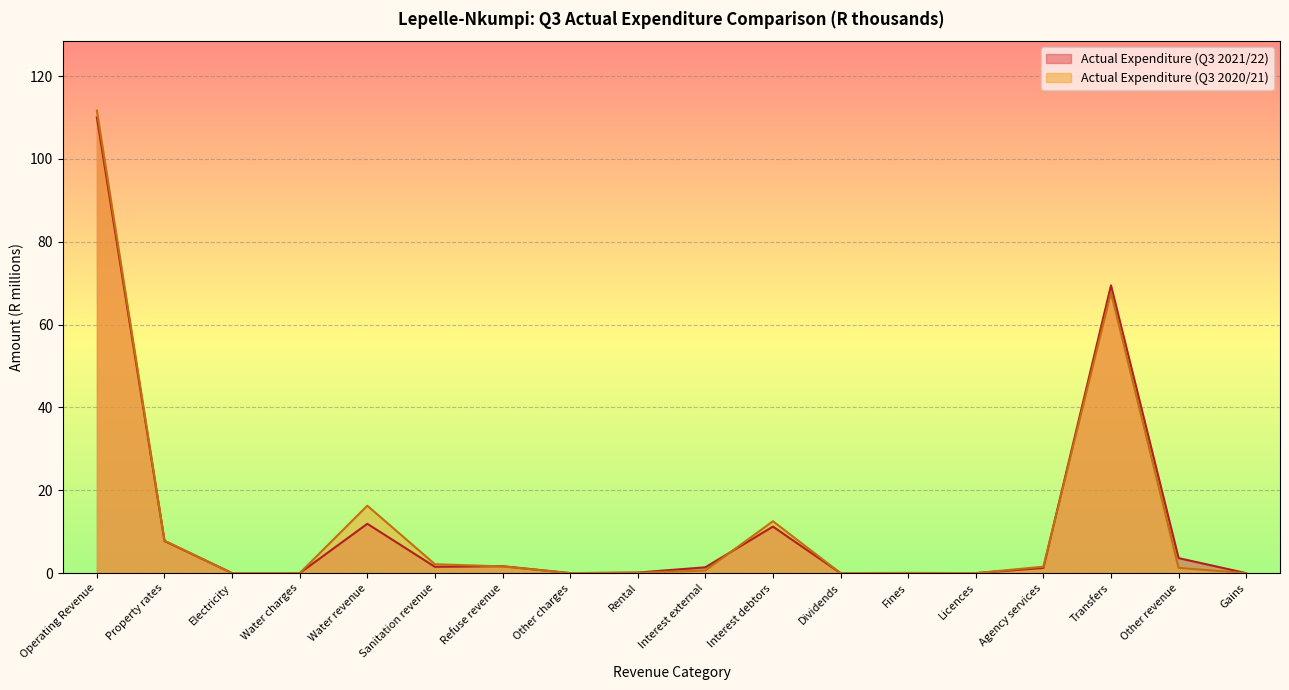

At which category does Actual Expenditure (Q3 2020/21) reach its first local valley?

Other charges